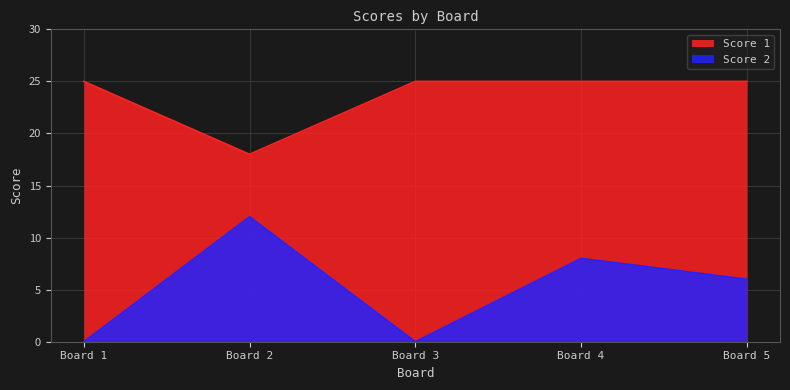

At which category does Score 2 reach its first local valley?

Board 3